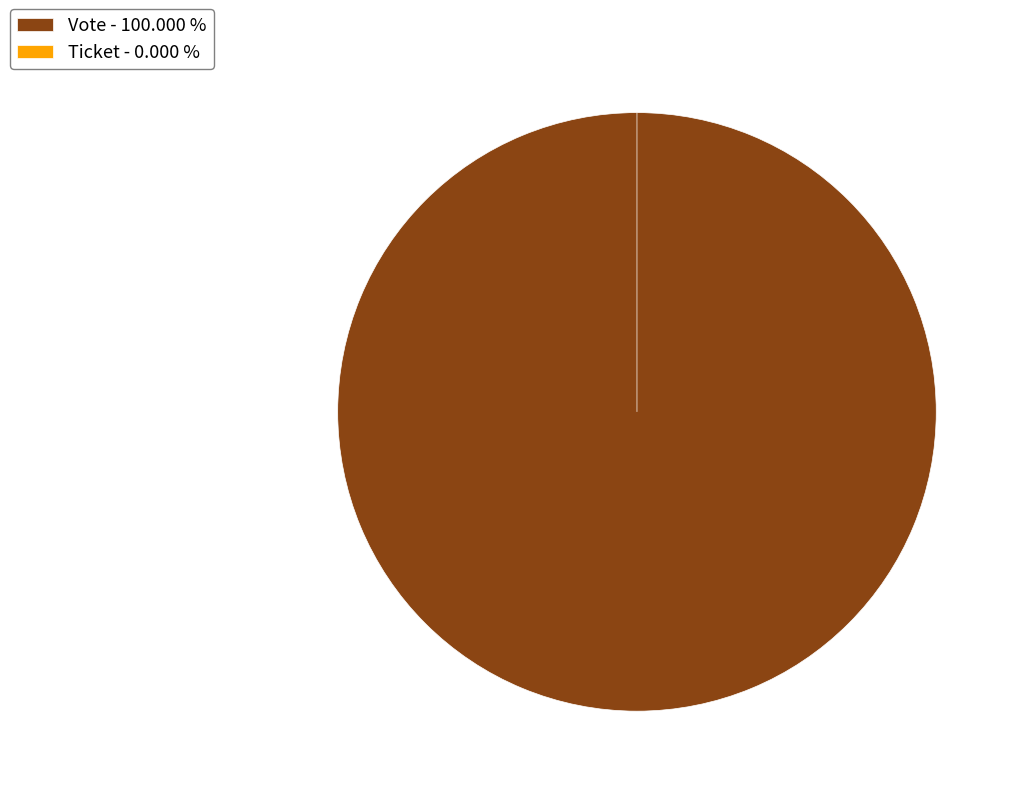

Count the number of slices in the pie.

2